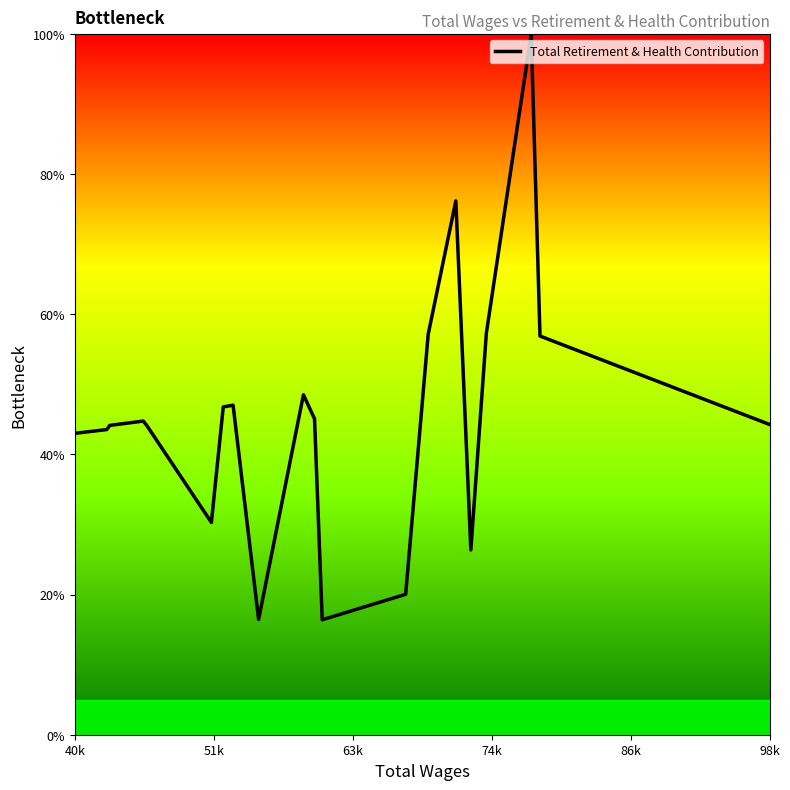

What is the difference between the maximum and minimum values?

83.6